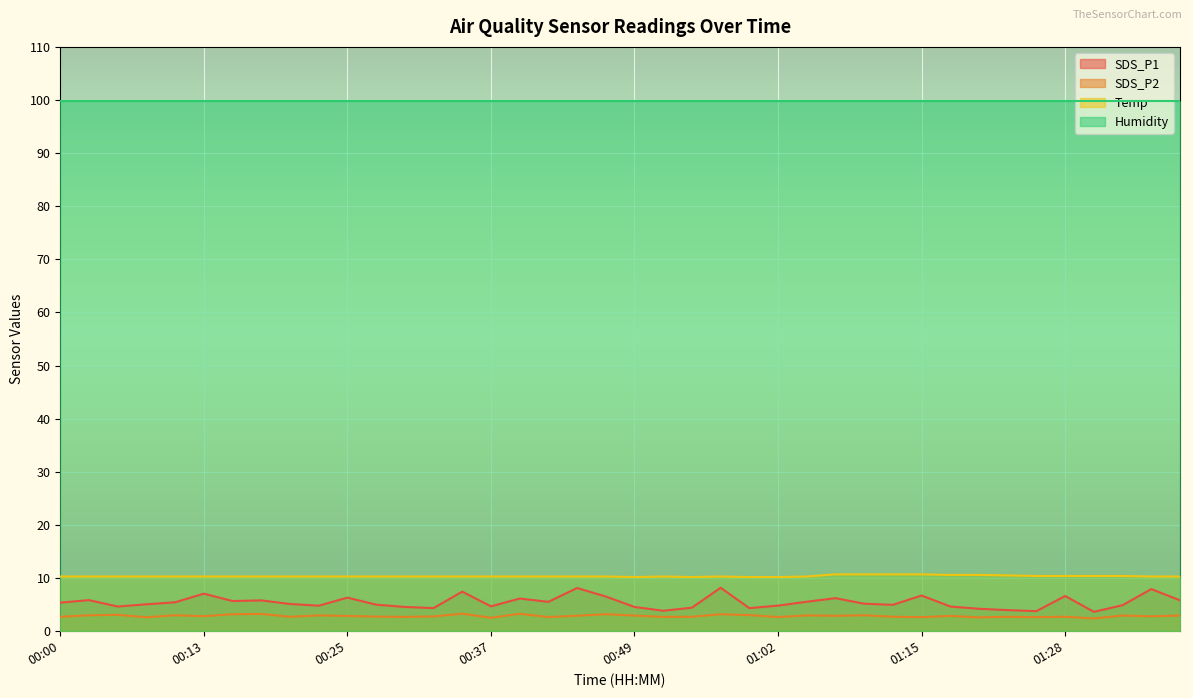

Is the value of SDS_P2 at 01:12 greater than the value of Temp at 00:44?

No